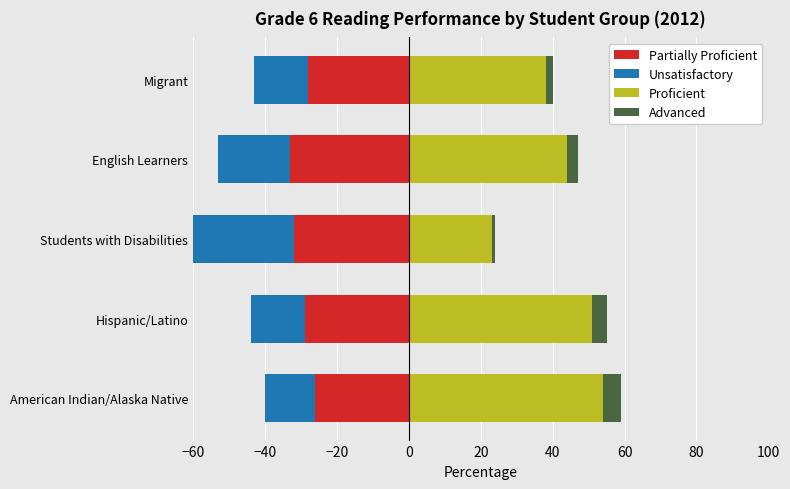

Which series changed the most between American Indian/Alaska Native and English Learners?

Proficient